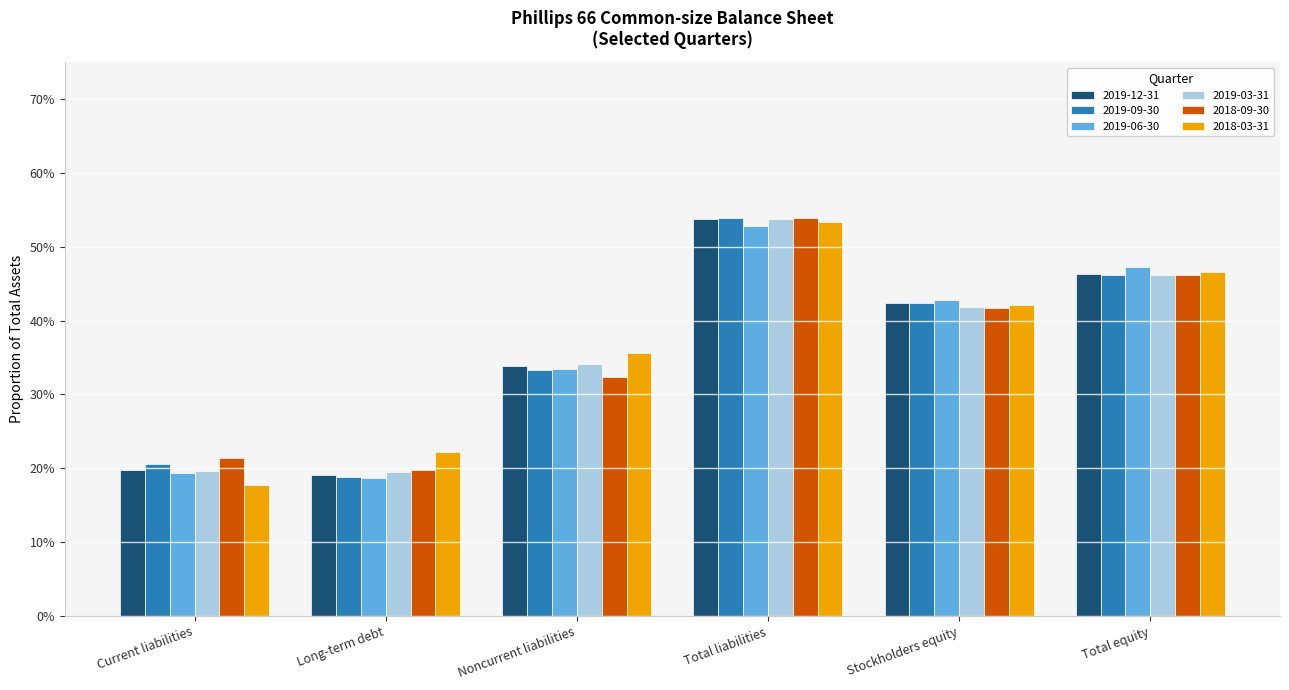

What are all the series names shown in the legend?

2019-12-31, 2019-09-30, 2019-06-30, 2019-03-31, 2018-09-30, 2018-03-31